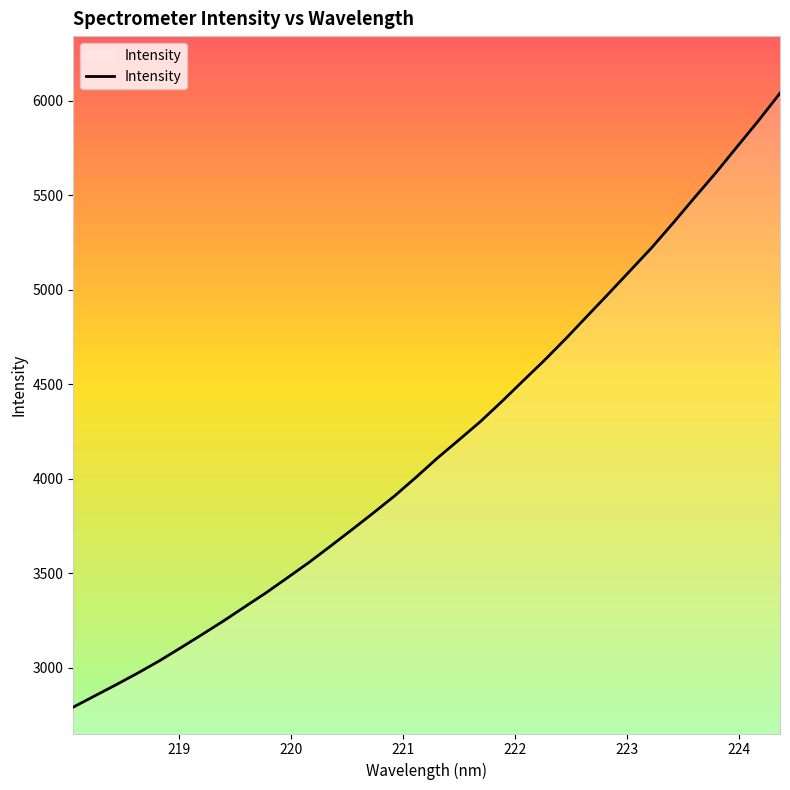

What is the difference between the maximum and minimum values?

3249.1